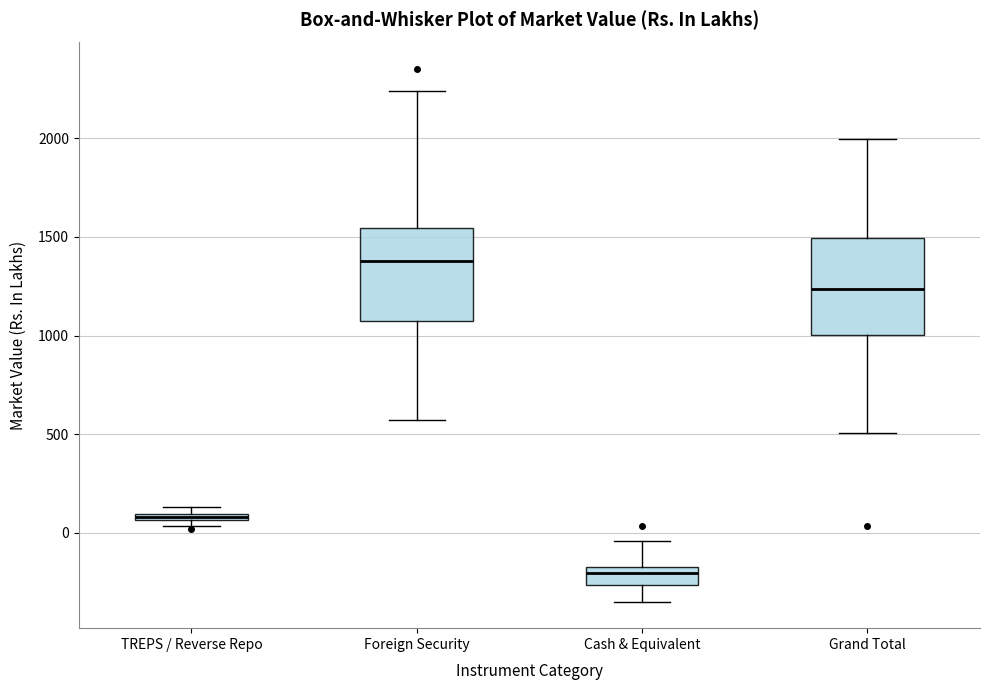

Where is the upper edge of the box for Cash & Equivalent on the y-axis? The values are not printed on the chart, so give them approximately, as read against the axis.

-150